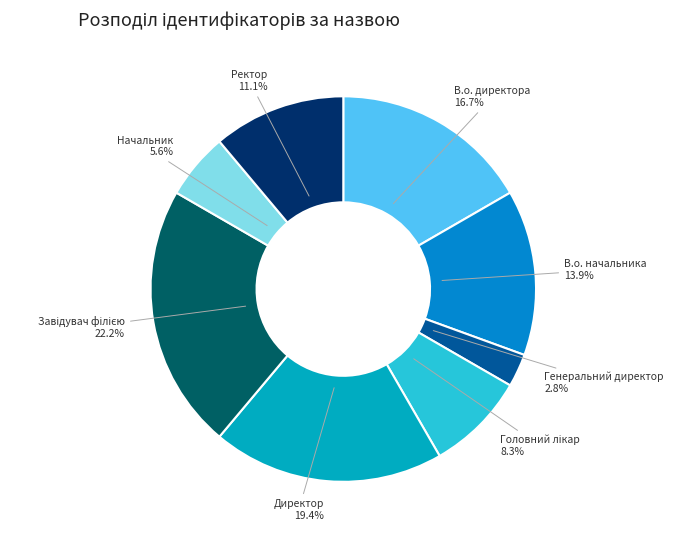

Count the number of slices in the pie.

8